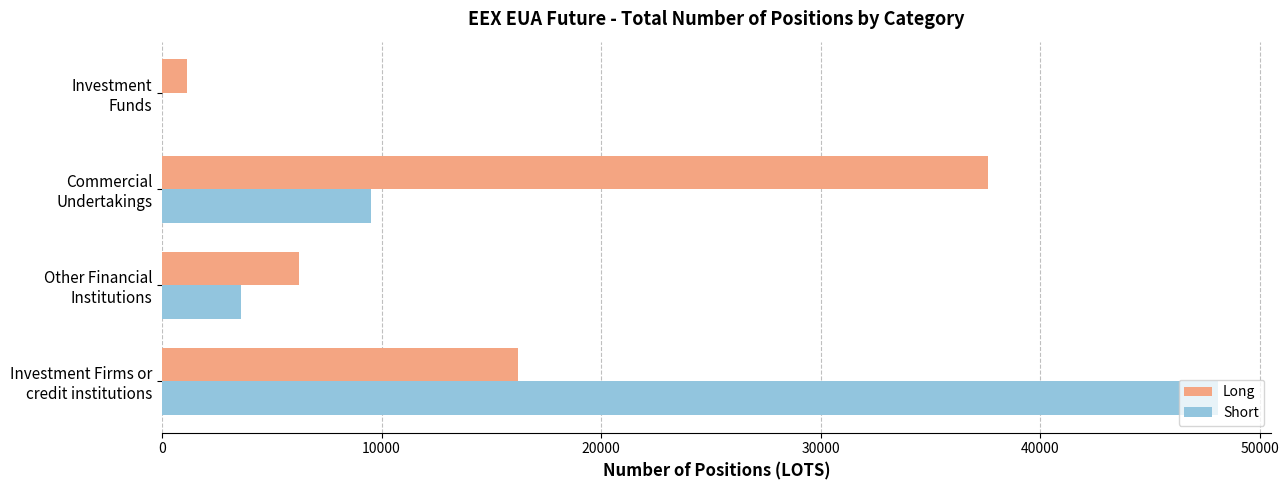

How many positive values does the Short series have?

3